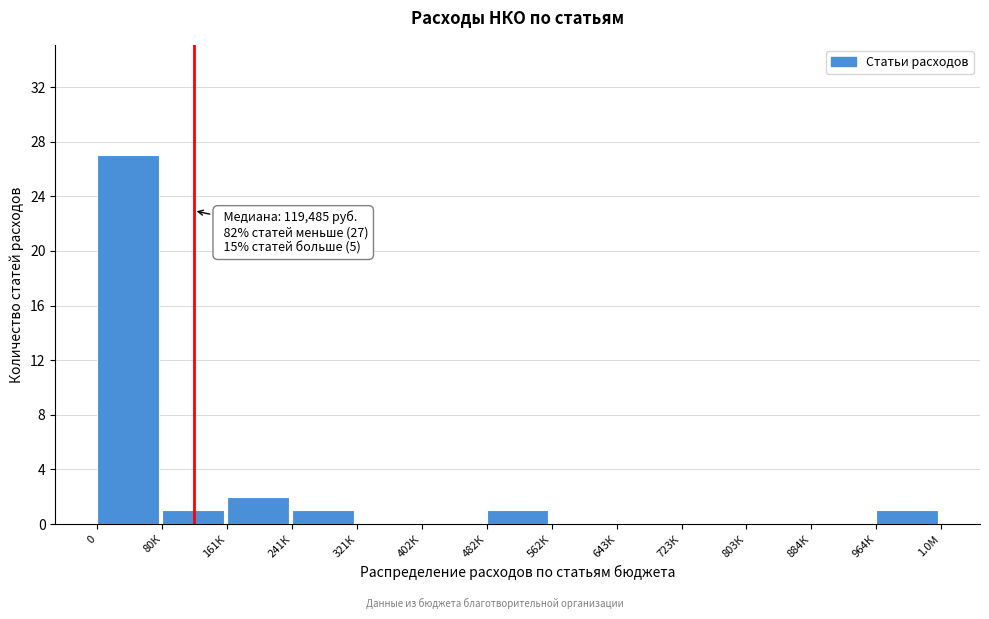

Reading left to right, transcribe all the data shown in this chart.

0=27	80К=1	161К=2	241К=1	321К=0	402К=0	482К=1	562К=0	643К=0	723К=0	803К=0	884К=0	964К=1